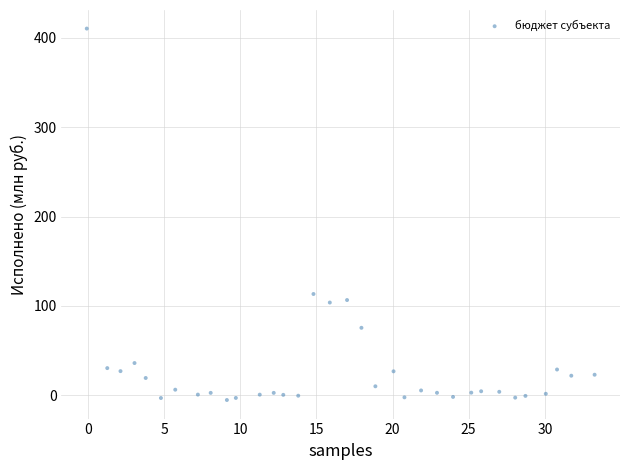

What is the range of Y values (max minus min)?

415.2